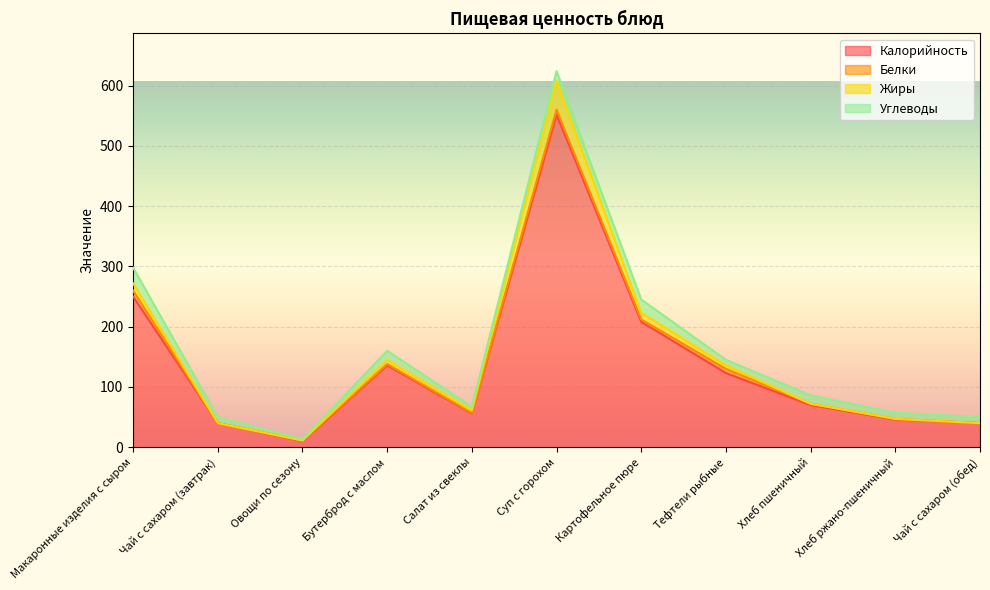

Is the value of Жиры at Чай с сахаром (обед) greater than the value of Калорийность at Хлеб пшеничный?

No